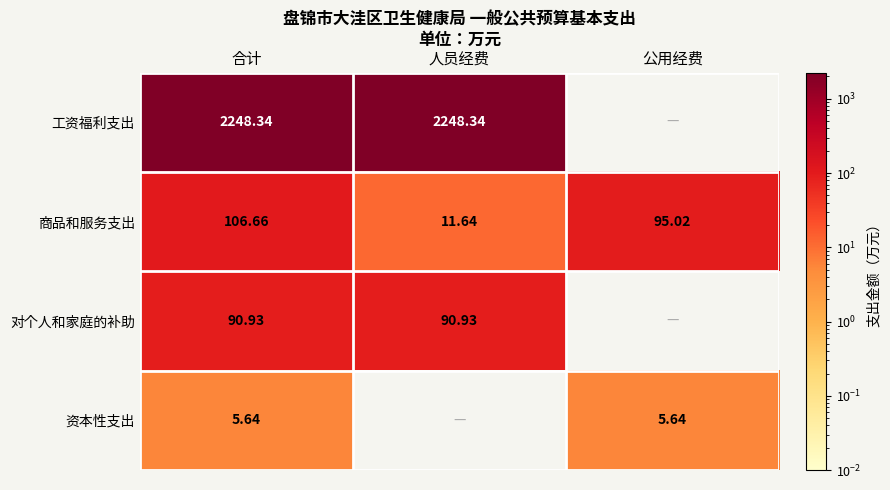

At which label is 商品和服务支出 closest to 59?

公用经费